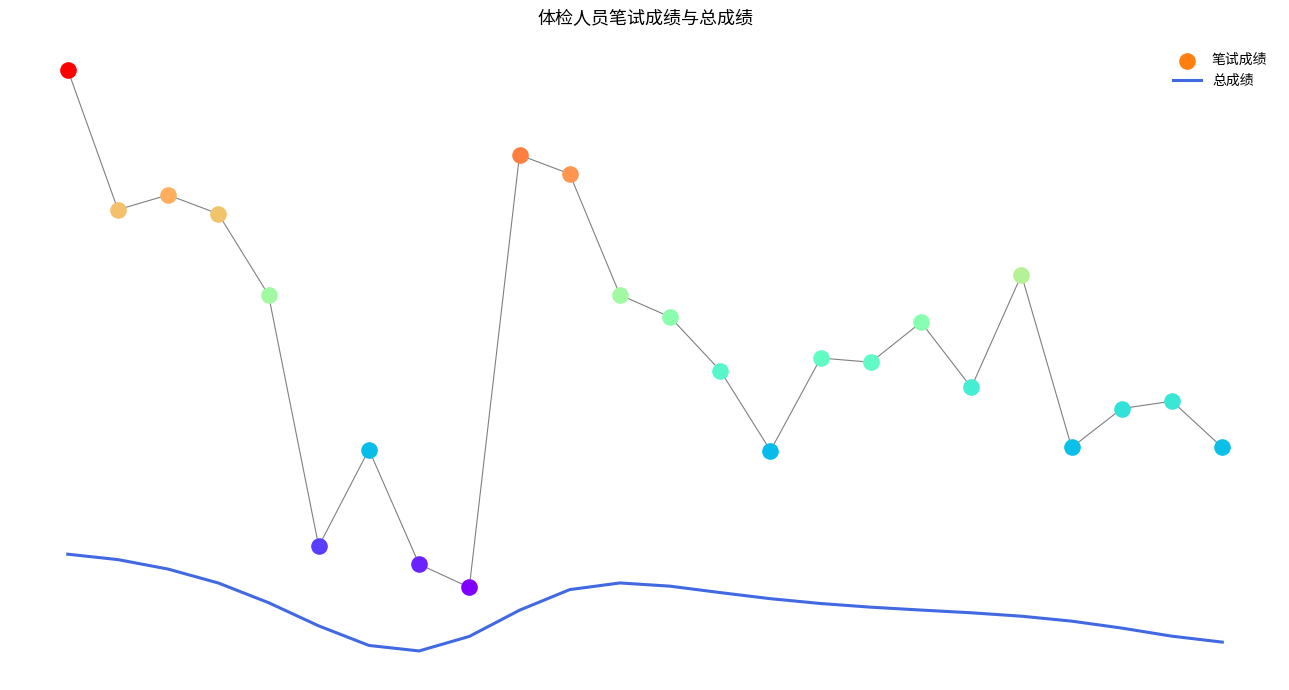

What is the change in value from 4 to 13?

-0.3